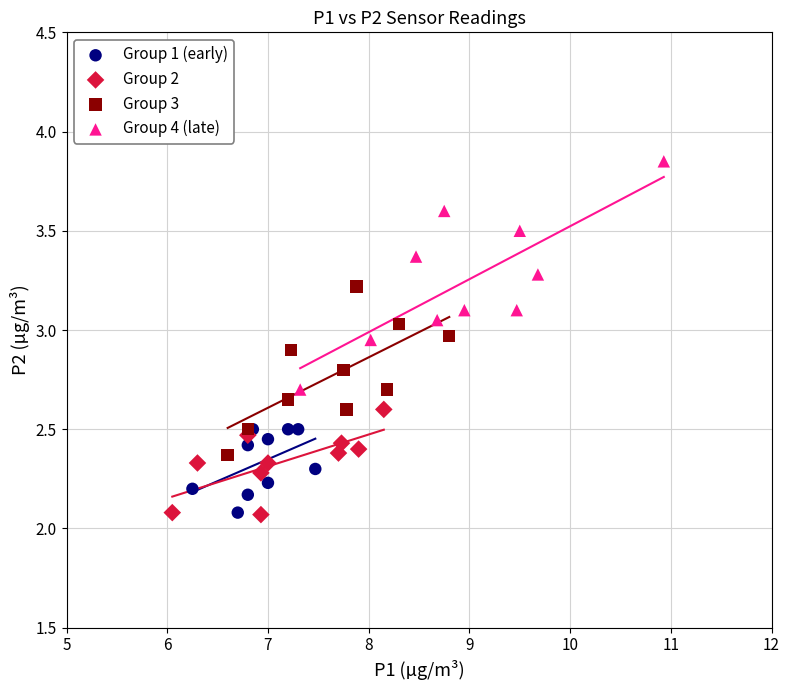

Which series reaches the maximum Y coordinate?

Group 4 (late)